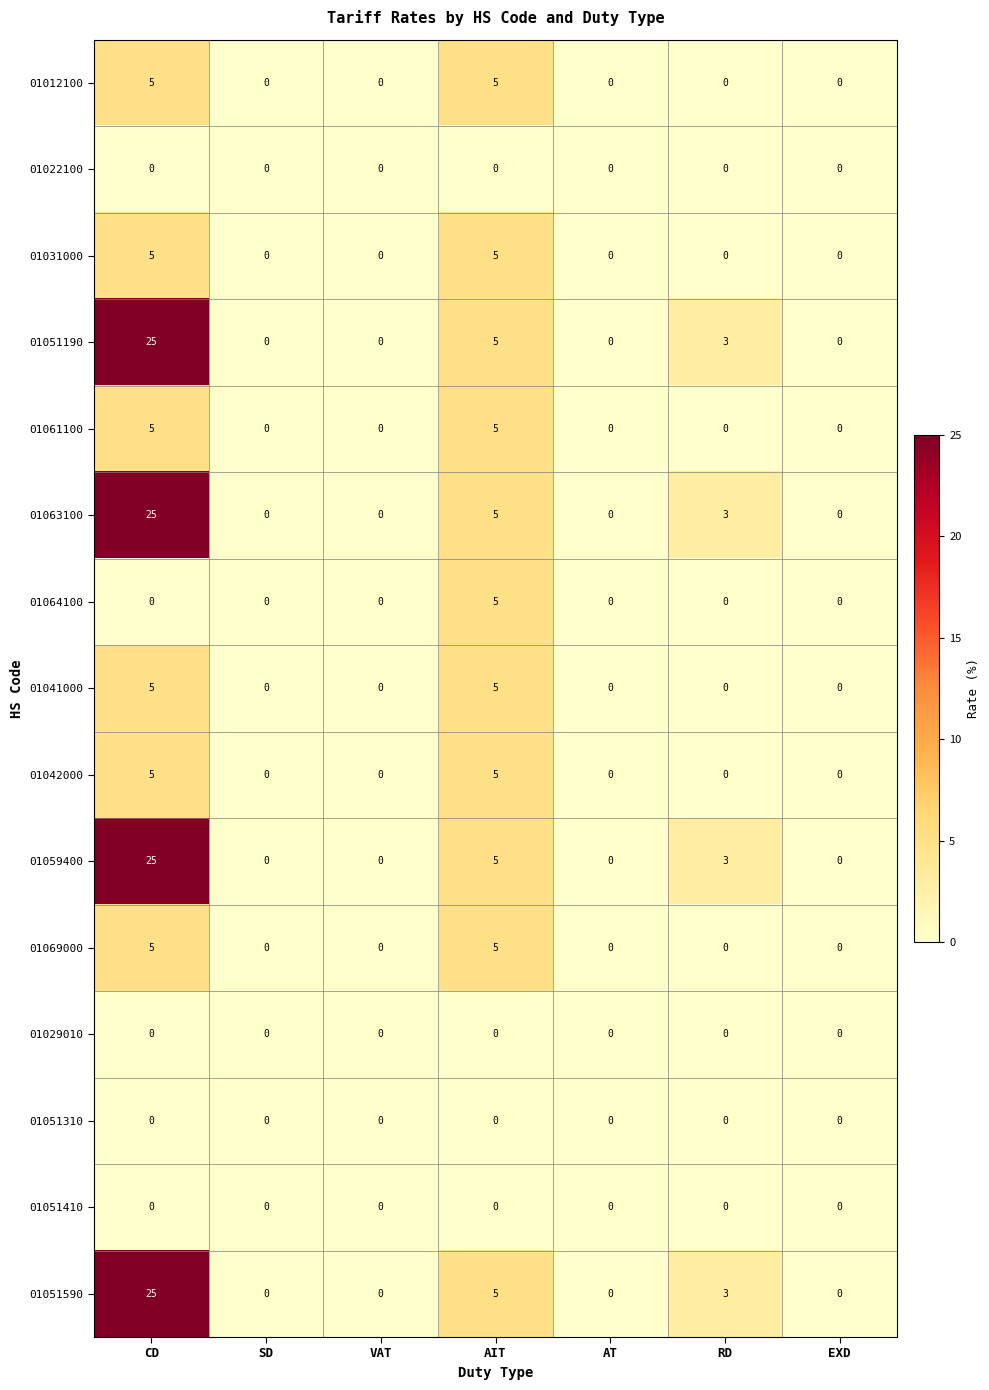

The value of 01031000 at SD is -2. True or false?

False